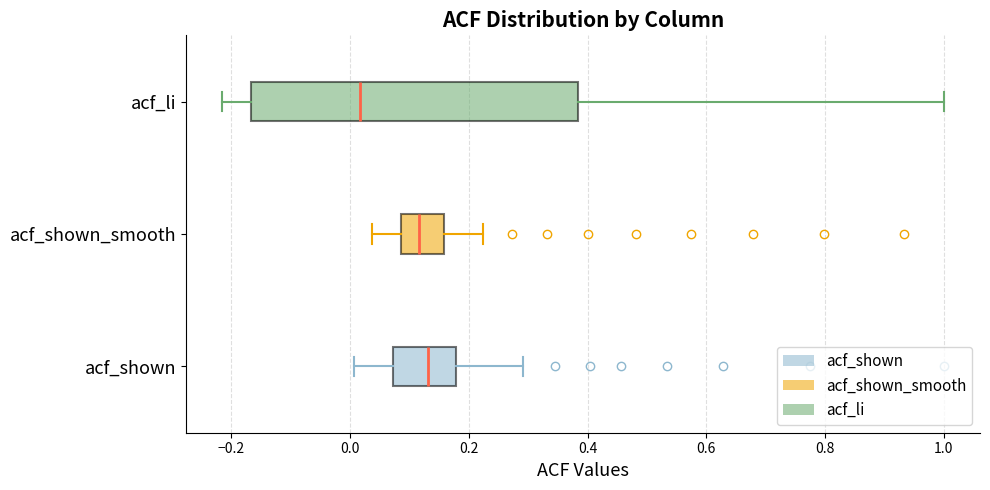

Reading bottom to top, read every box against the x-axis: the position of its median line, the range the box covers, and the ends of its whiskers. The values are not printed on the chart, so give them approximately, as read against the axis.

acf_shown: median 0.14, box 0.08 to 0.18, whiskers 0.00 to 0.30
acf_shown_smooth: median 0.12, box 0.08 to 0.16, whiskers 0.04 to 0.22
acf_li: median 0.02, box -0.16 to 0.38, whiskers -0.22 to 1.00